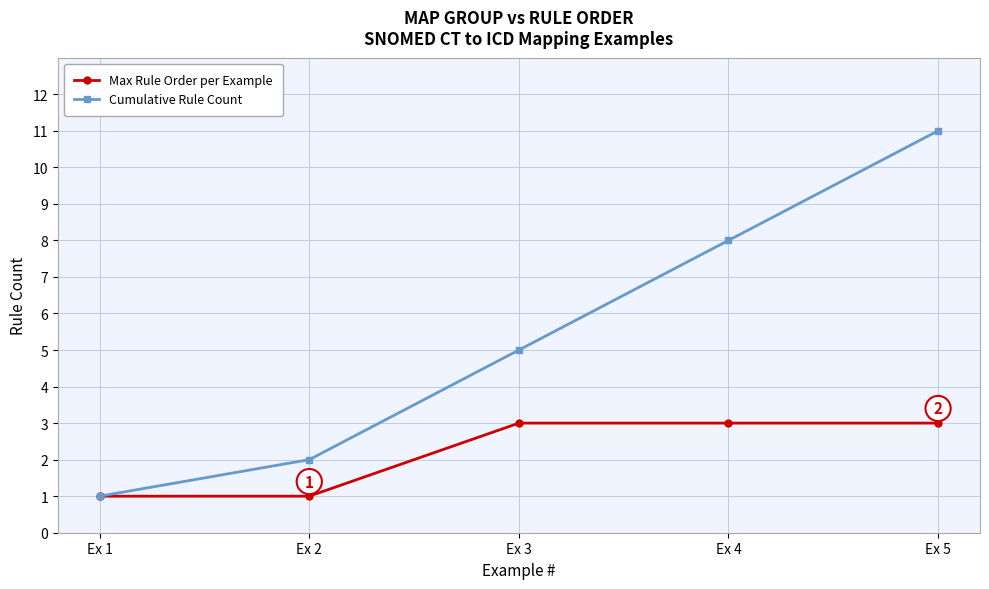

How many data points does each series have?

5